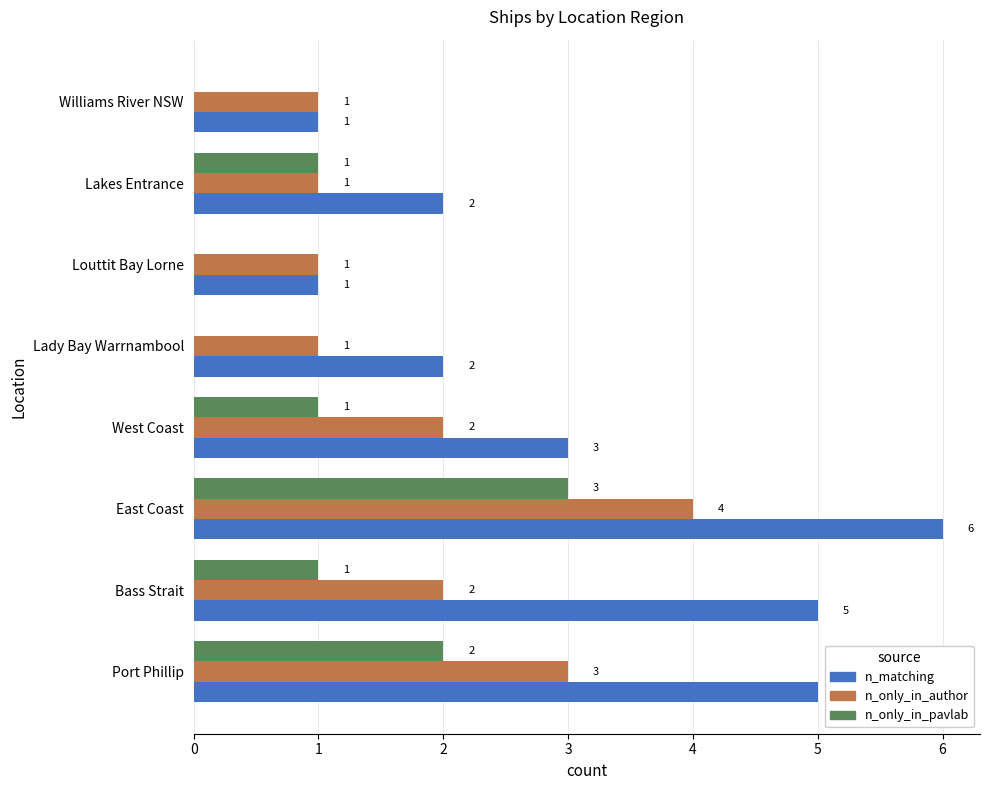

Which series changed the most between East Coast and West Coast?

n_matching